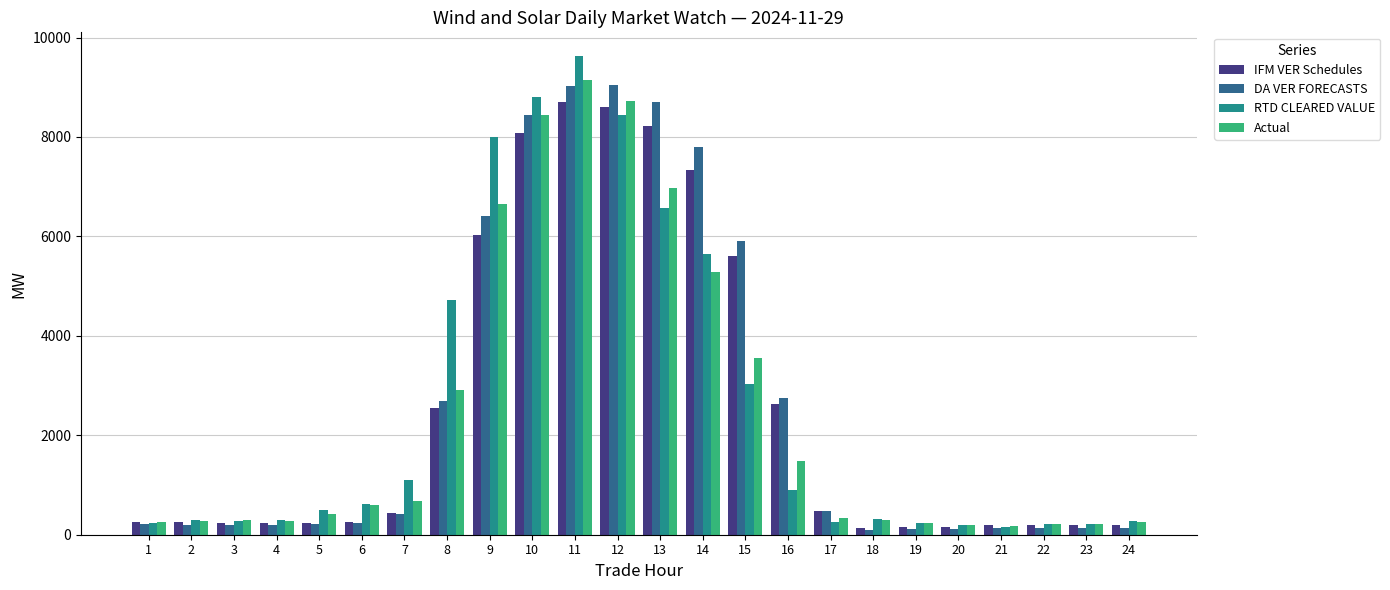

What is the total value across all series at 4?

1016.6